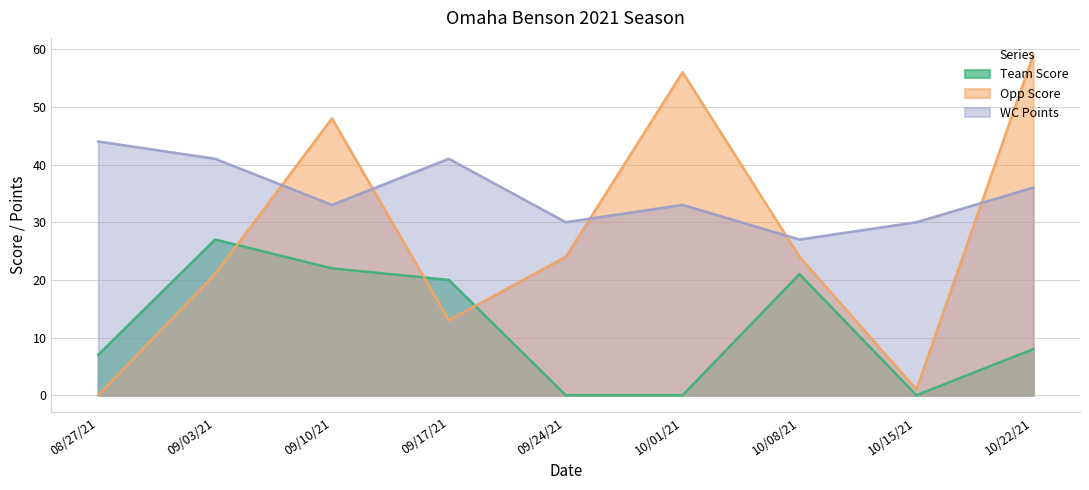

In WC Points, how many points are lower than both neighbors (excluding endpoints)?

3